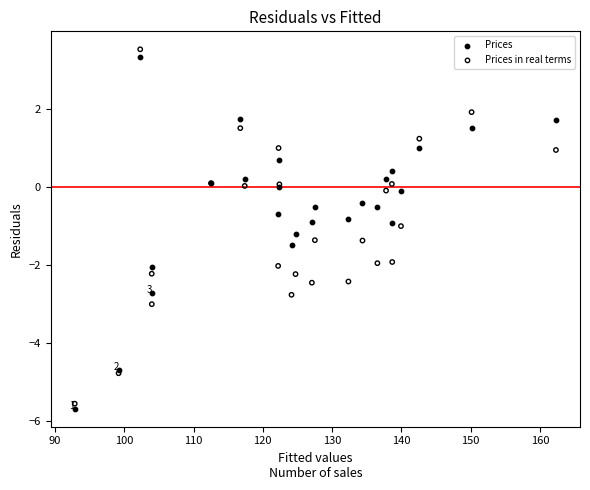

What are all the series names shown in the legend?

Prices, Prices in real terms